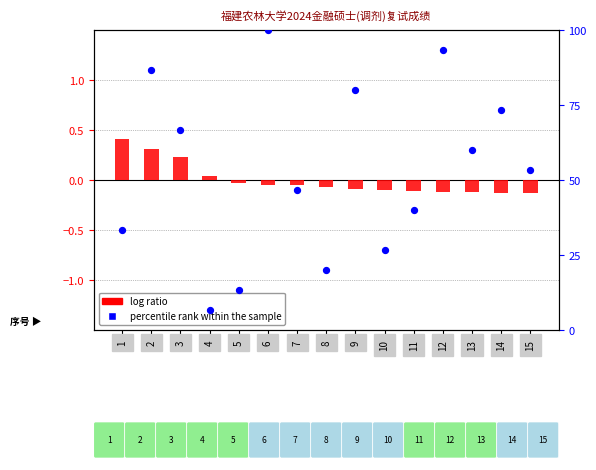

What is the total value across all series at 14?

73.2